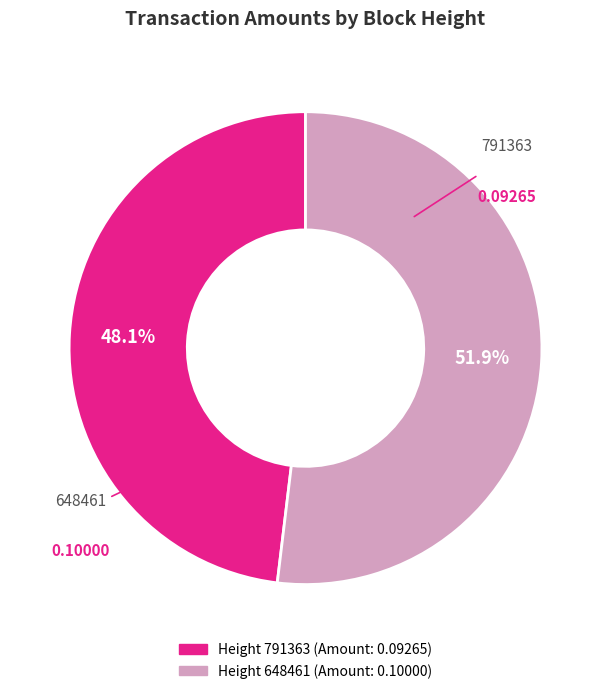

Is there a majority slice in this chart?

Yes